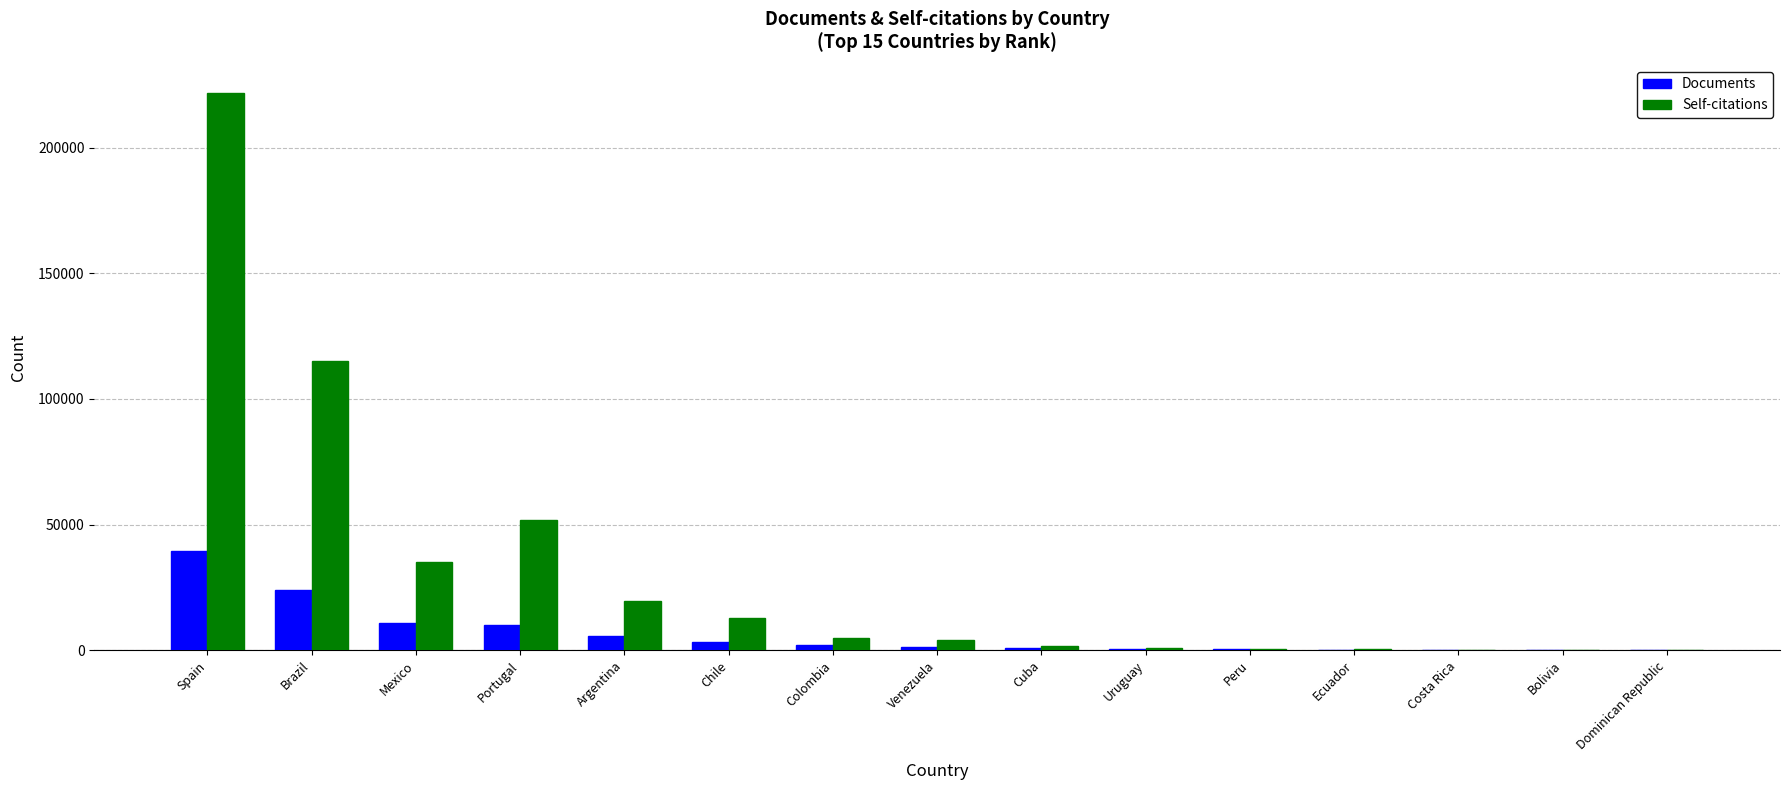

Between Brazil and Ecuador, which series saw the biggest shift?

Self-citations